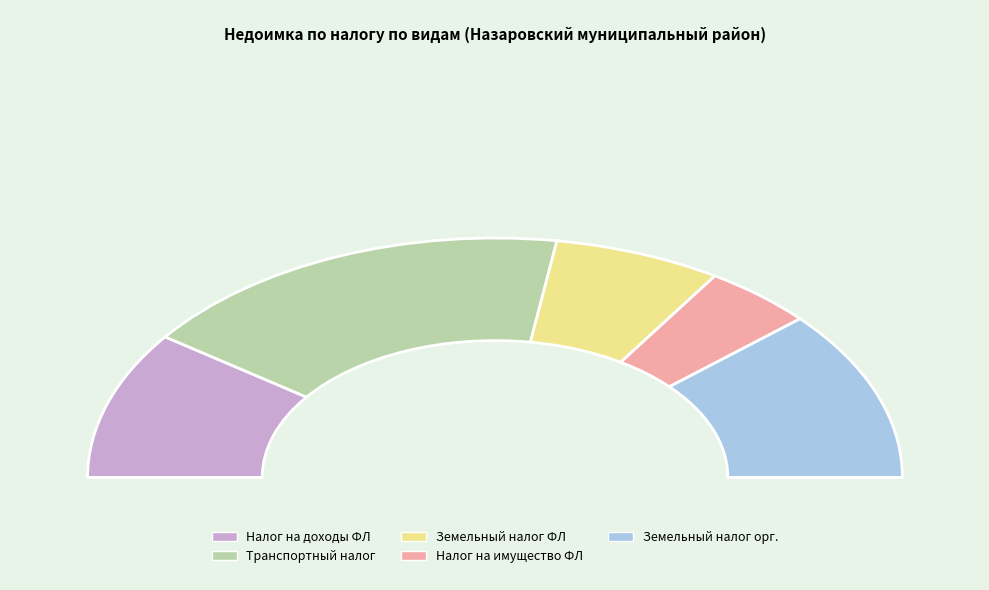

Is there any slice that represents more than half of the pie?

No